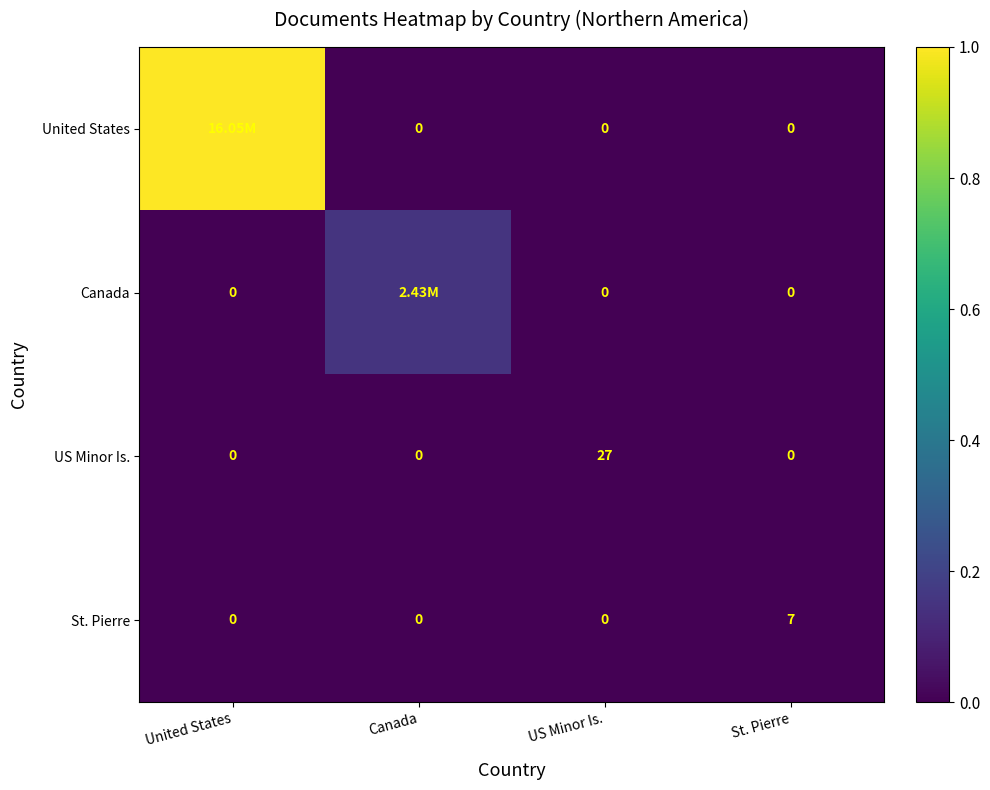

Between United States and St. Pierre, which is larger?

United States